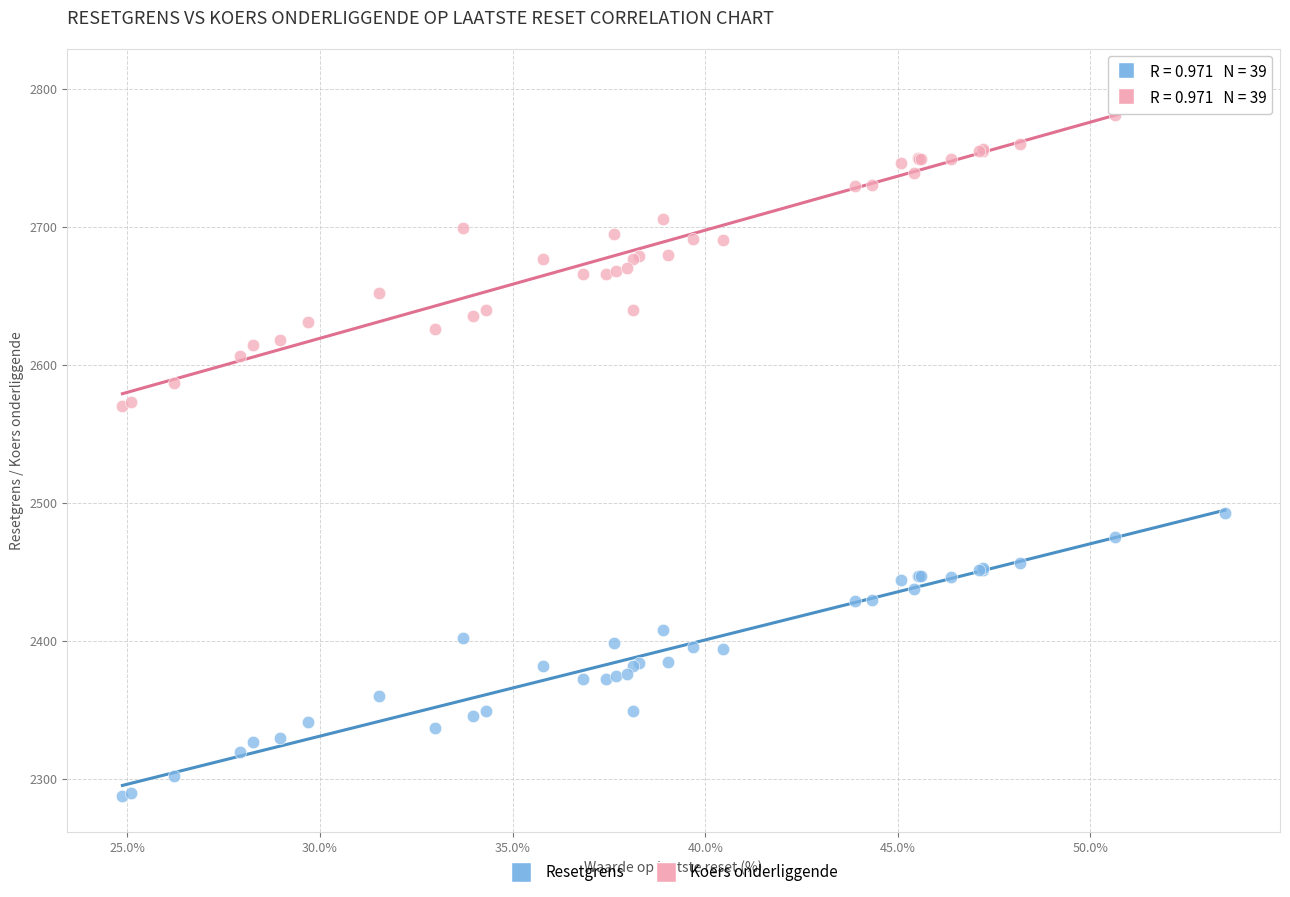

Which series contains the lowest Y value?

Resetgrens